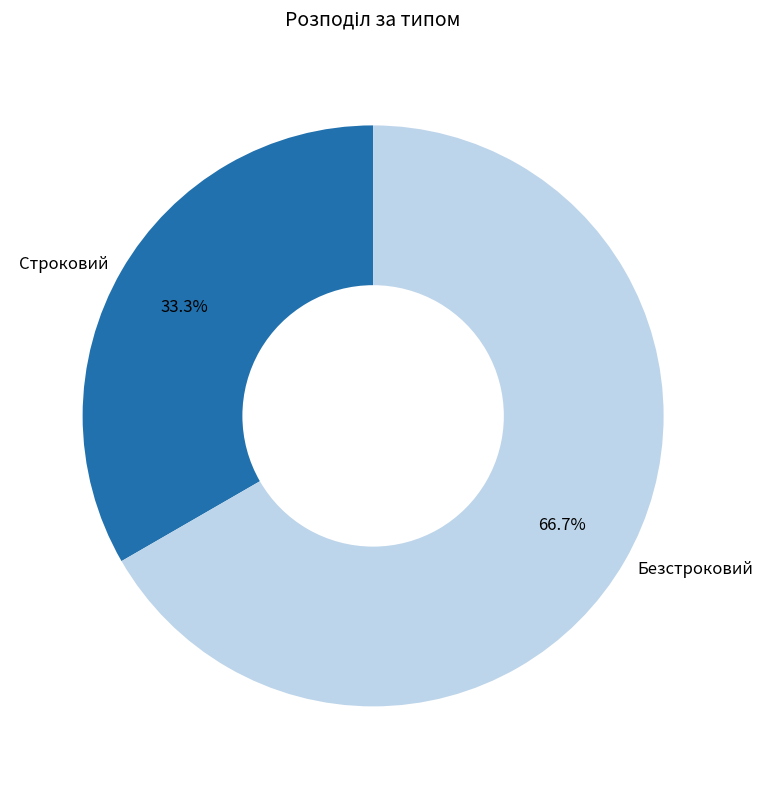

Count the number of slices in the pie.

2